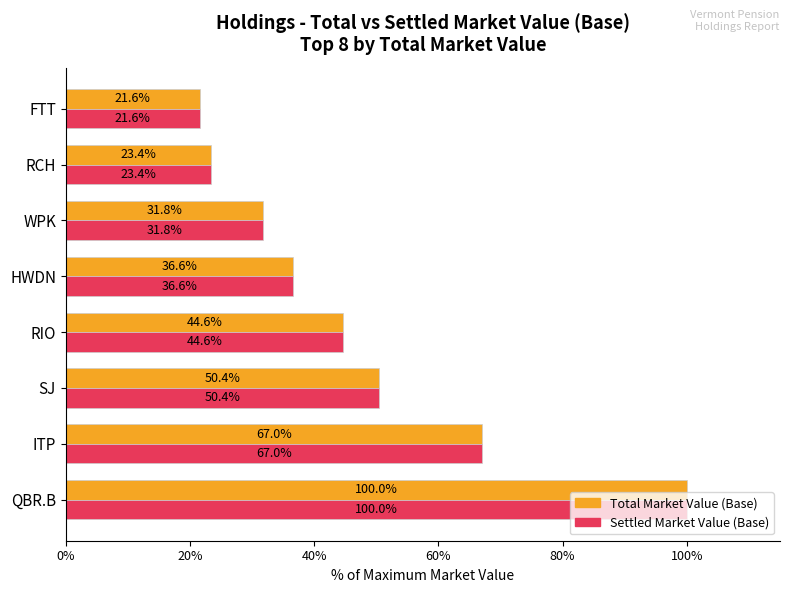

At which label is Total Market Value (Base) closest to 60?

ITP